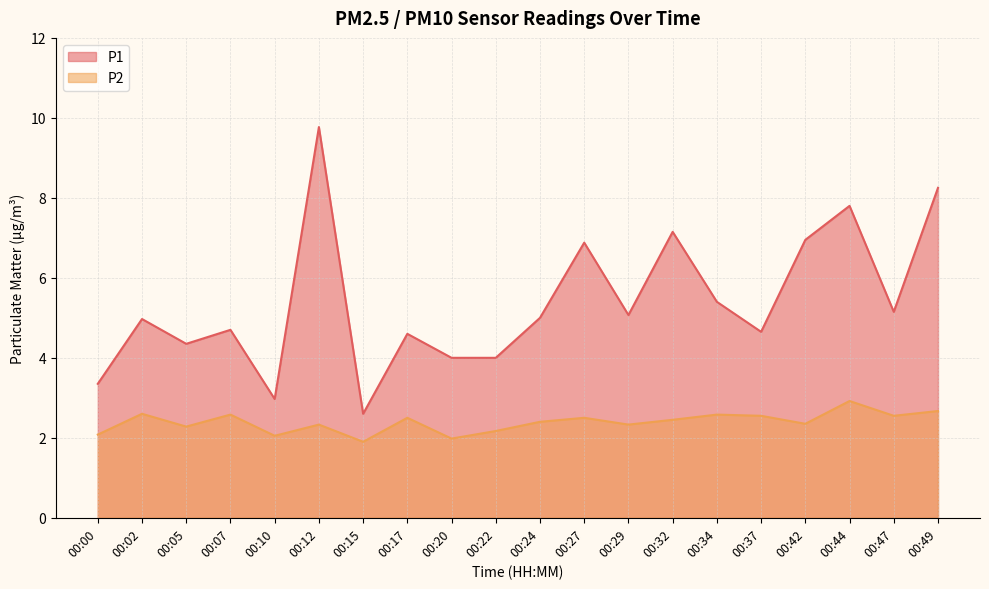

Which series has the largest total across all categories?

P1